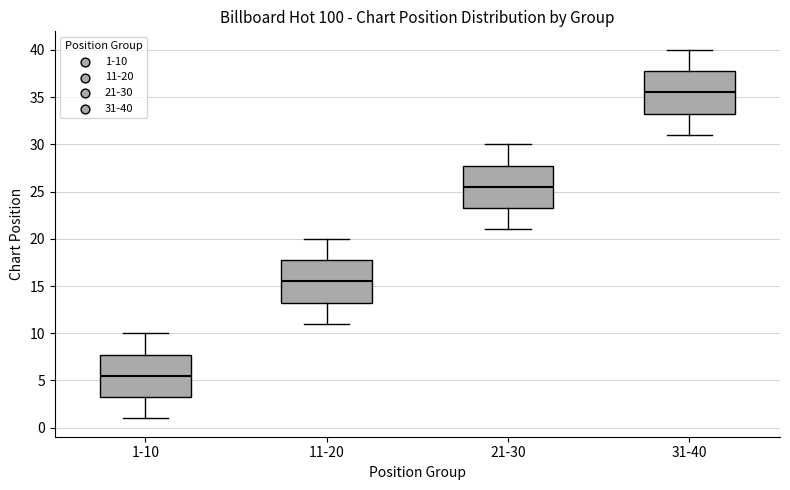

Where does the median line of the box for 11-20 sit on the y-axis? The values are not printed on the chart, so give them approximately, as read against the axis.

15.5